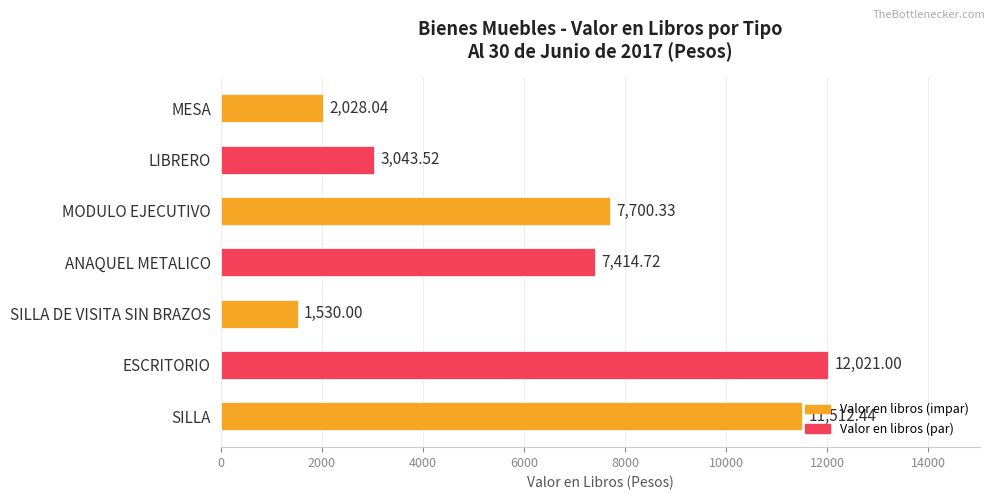

At which category does the chart reach its minimum across all series?

SILLA DE VISITA SIN BRAZOS